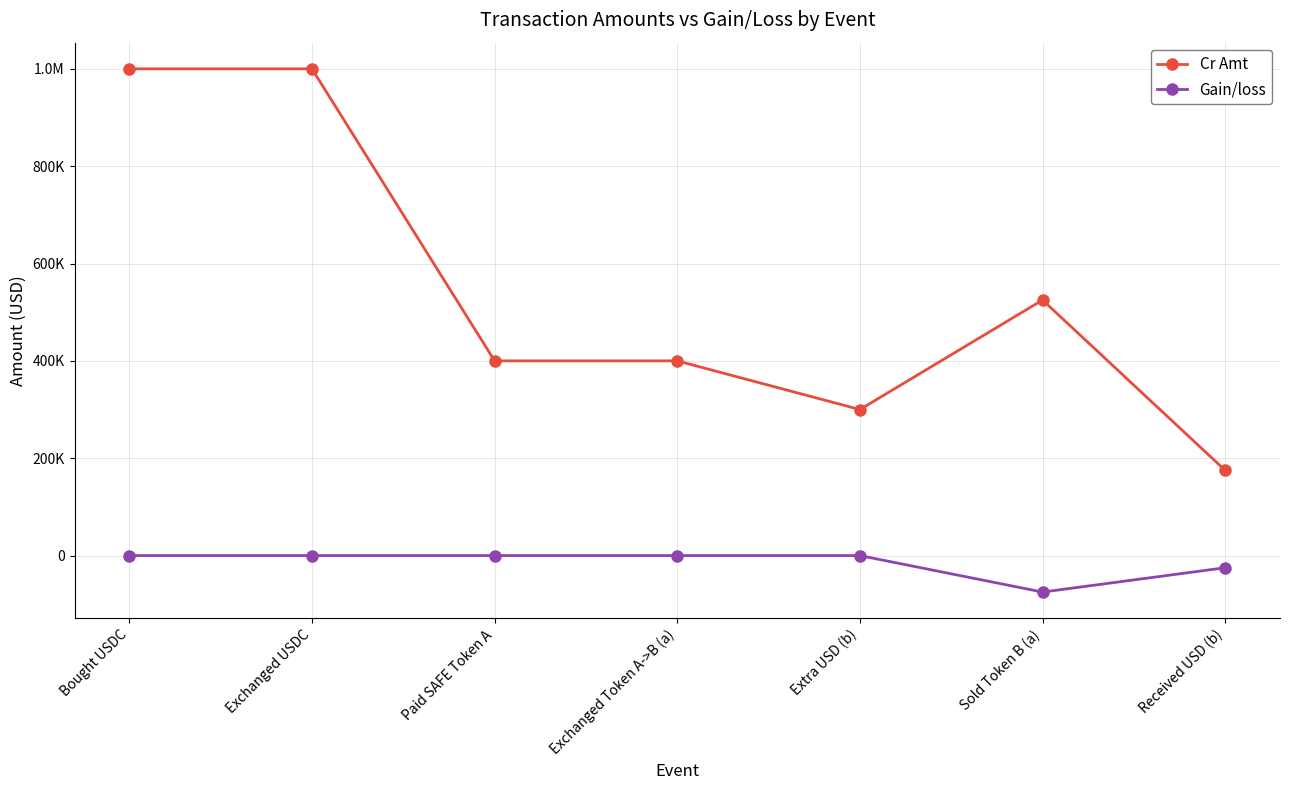

Which category has the highest value across all series?

Bought USDC